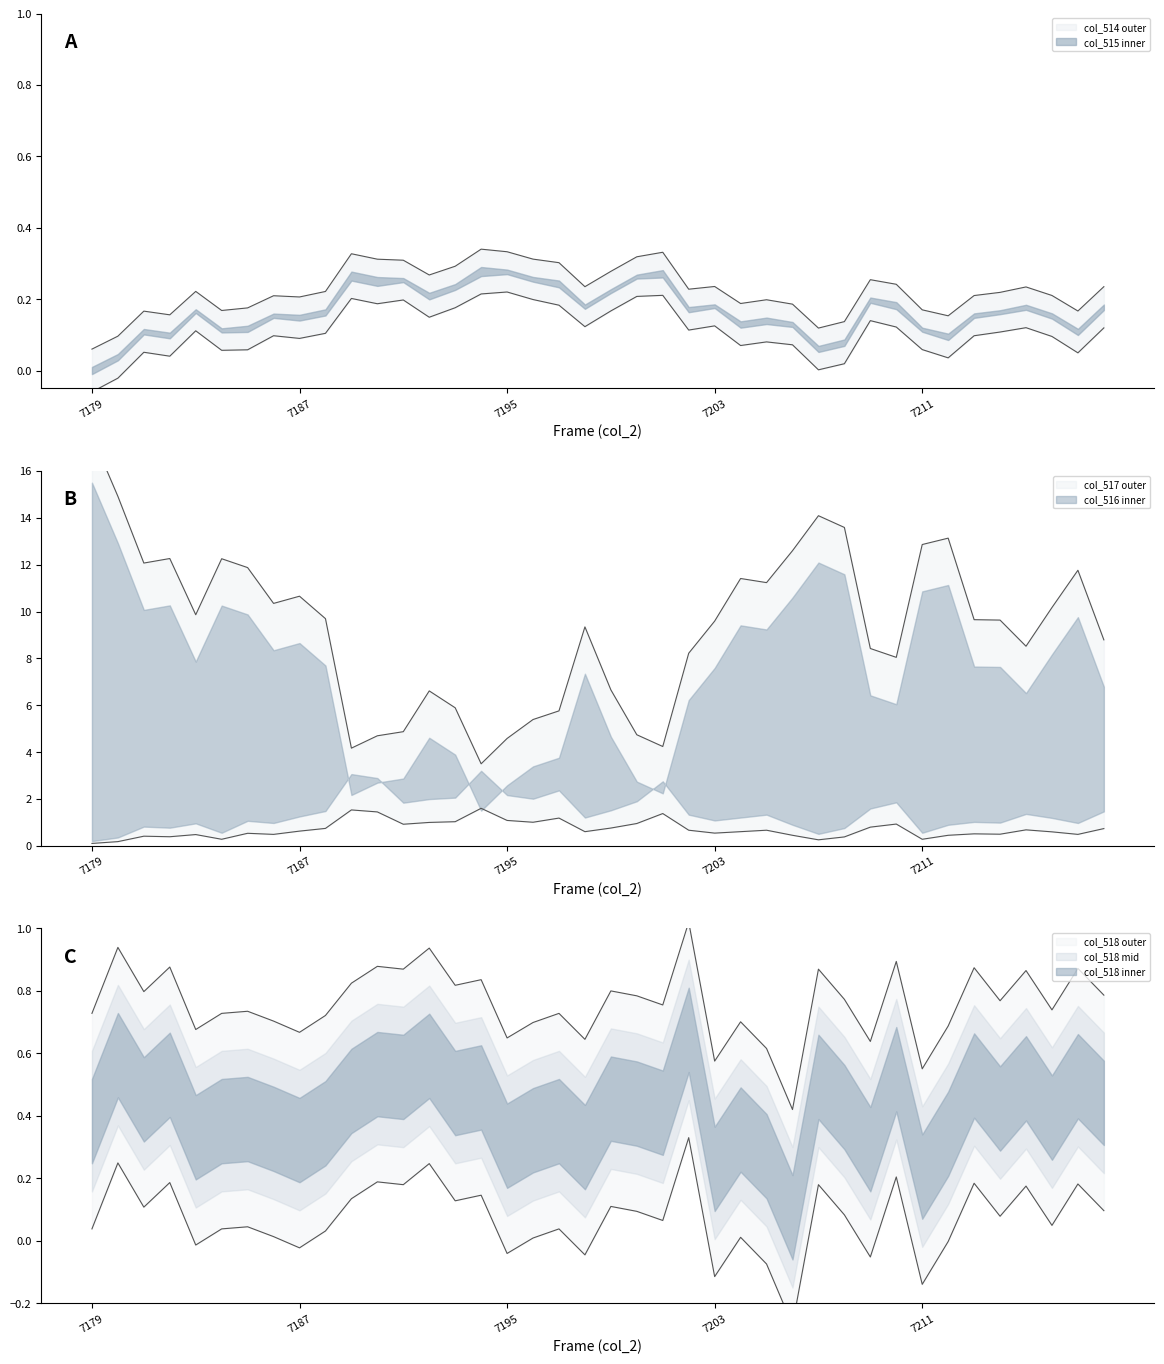

At 7205, list the series in order from largest to smallest.

col_517, col_516, col_518, col_514, col_515